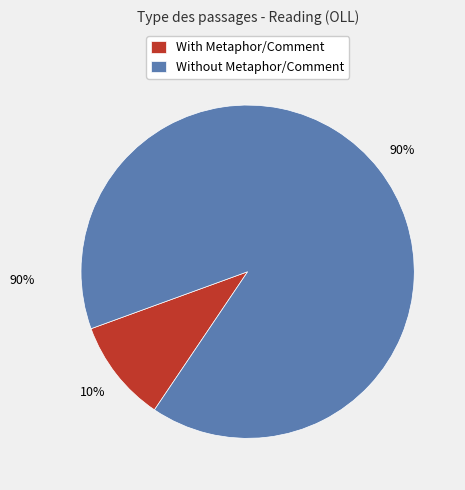

Rank the categories by value from lowest to highest.

With Metaphor/Comment, Without Metaphor/Comment